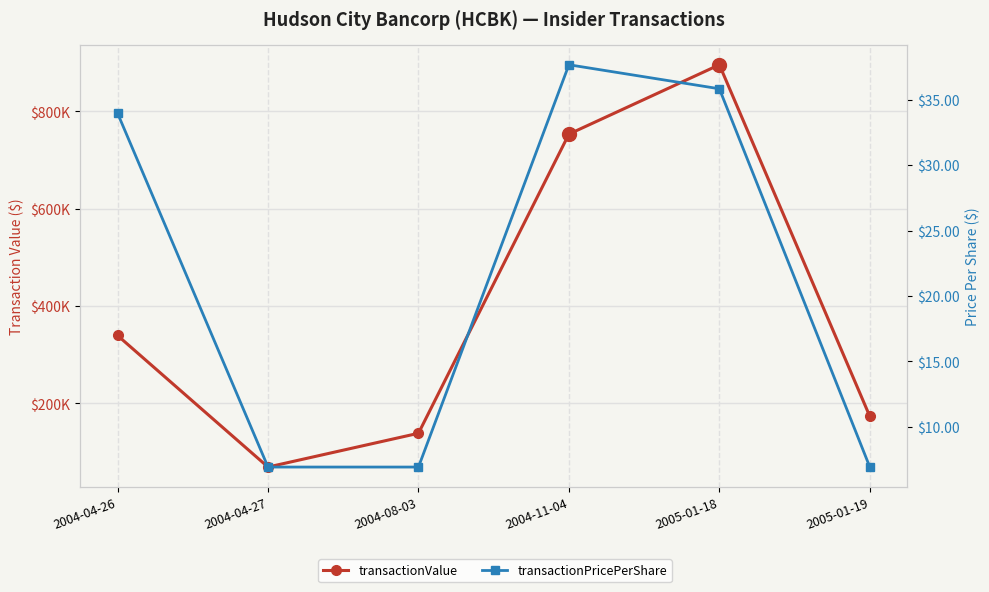

Reading right to left, what are all the values shown in this chart?

transactionValue: 173438.0	895650.0	753200.0	138750.0	69375.0	339600.0
transactionPricePerShare: 6.9	35.8	37.7	6.9	6.9	34.0